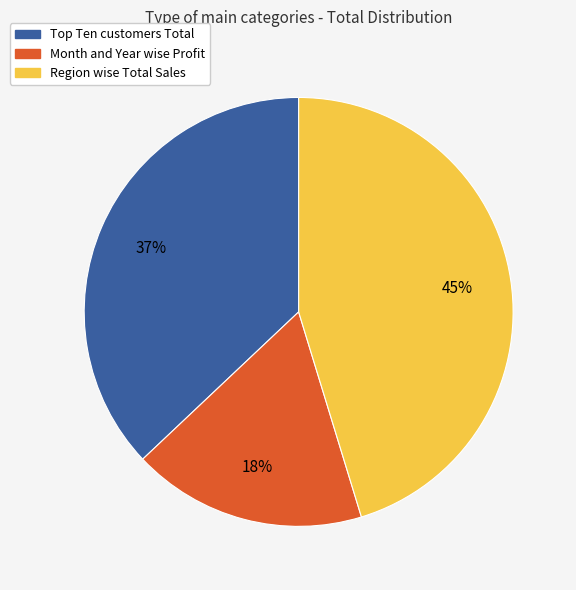

Is there any slice that represents more than half of the pie?

No